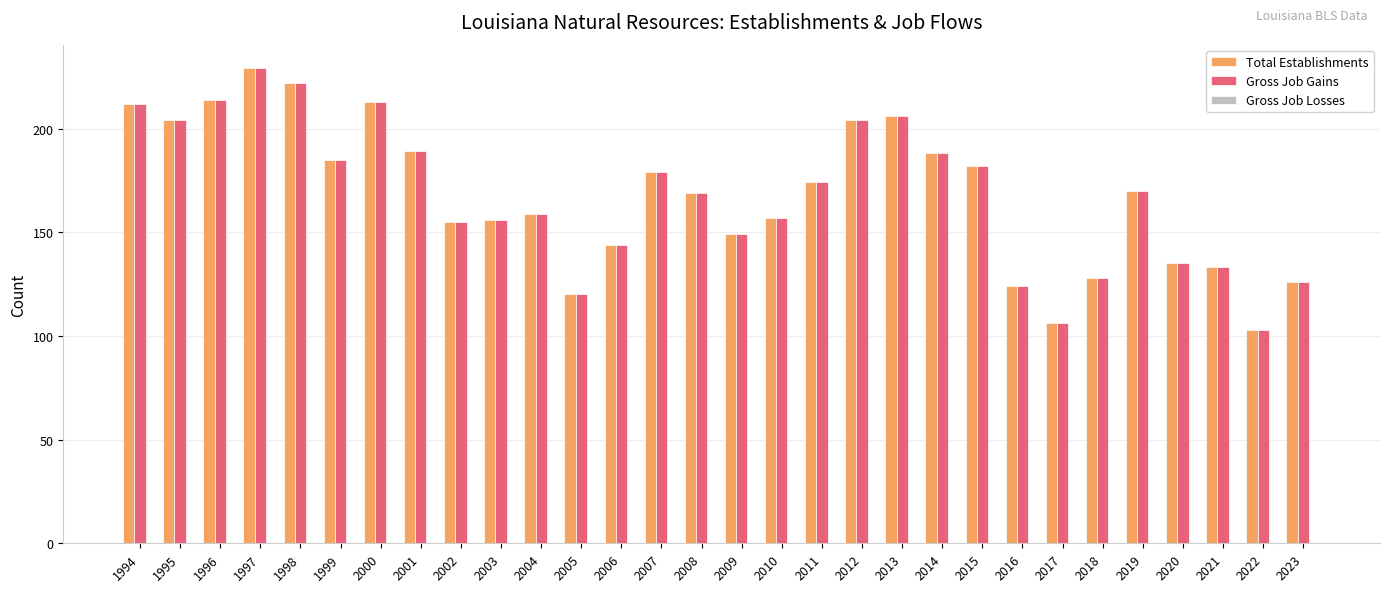

What is the difference between the Gross Job Gains values at 1994 and 2015?

30